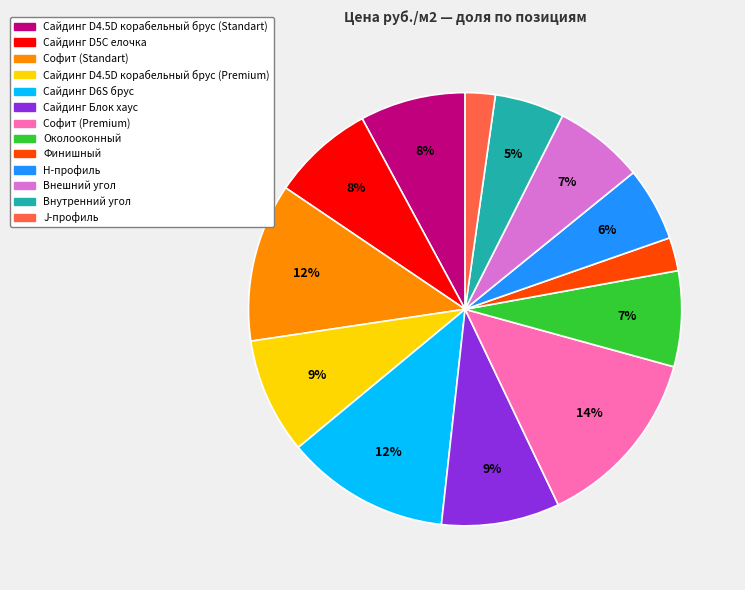

Does Сайдинг D4.5D корабельный брус (Standart) represent more than half of the total?

No